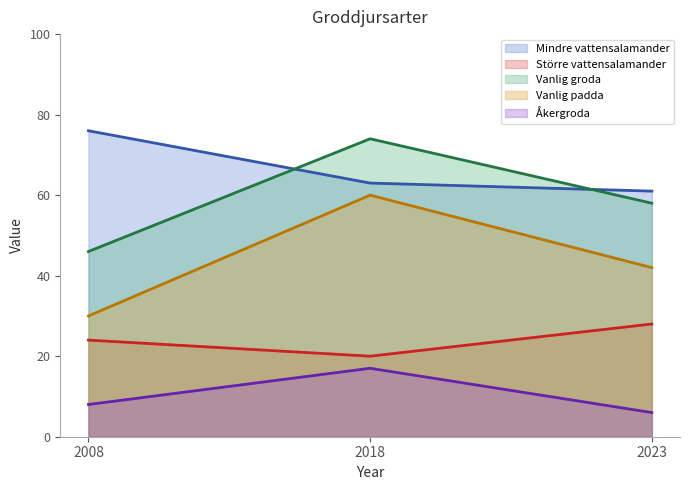

How many series are shown in this chart?

5